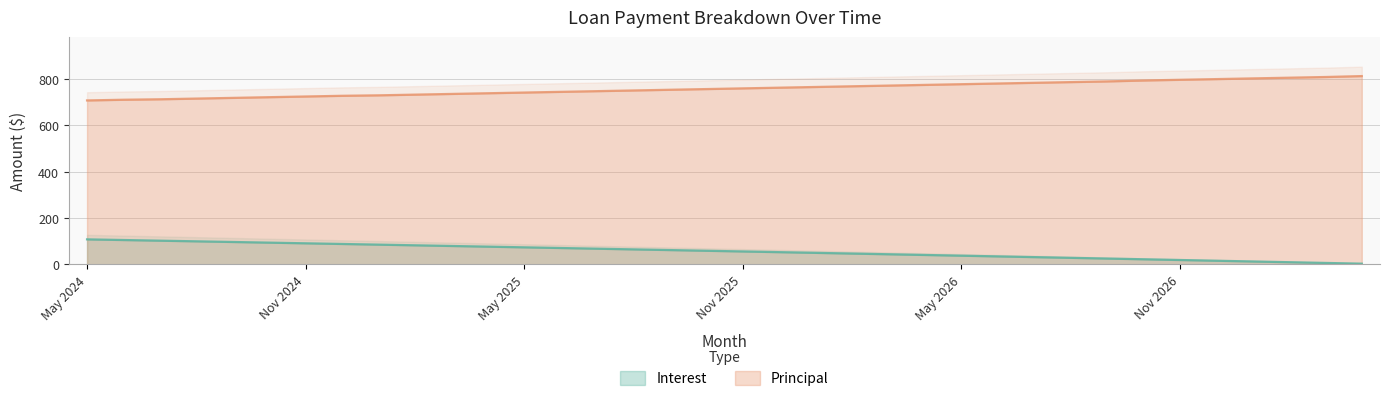

What is the label of the 16th point from the left?

Aug 2025